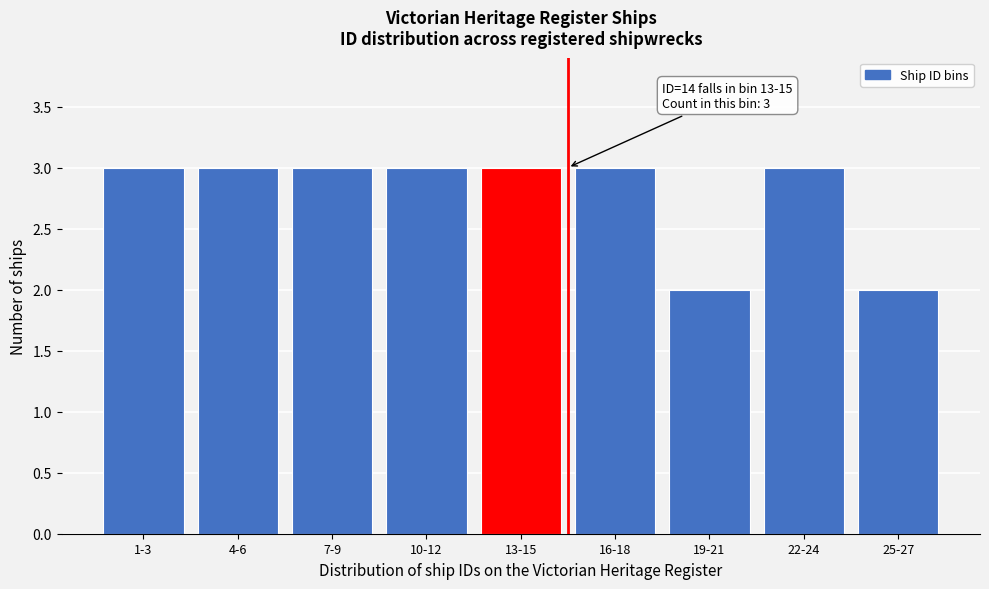

Reading left to right, list all the values displayed in this chart.

1-3=3	4-6=3	7-9=3	10-12=3	13-15=3	16-18=3	19-21=2	22-24=3	25-27=2